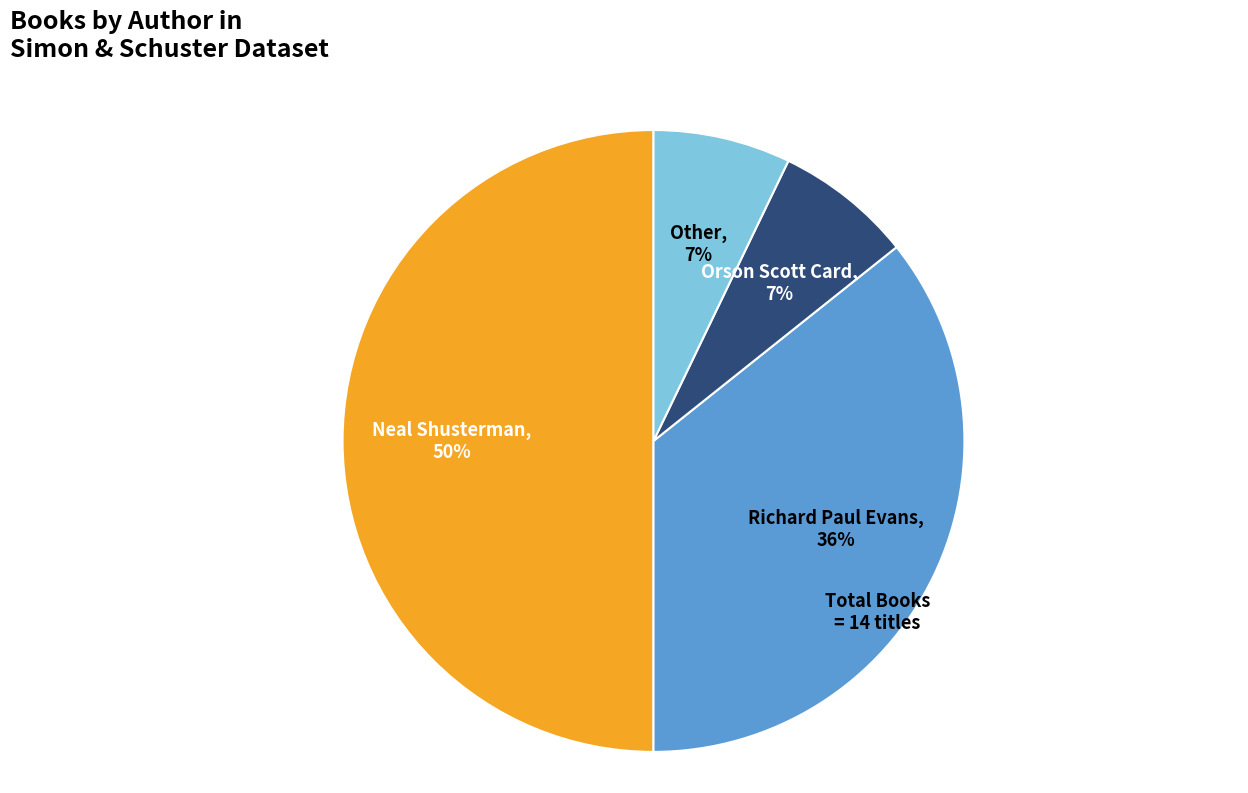

To the nearest percent, what is the difference between the largest and smallest slice percentages?

43%